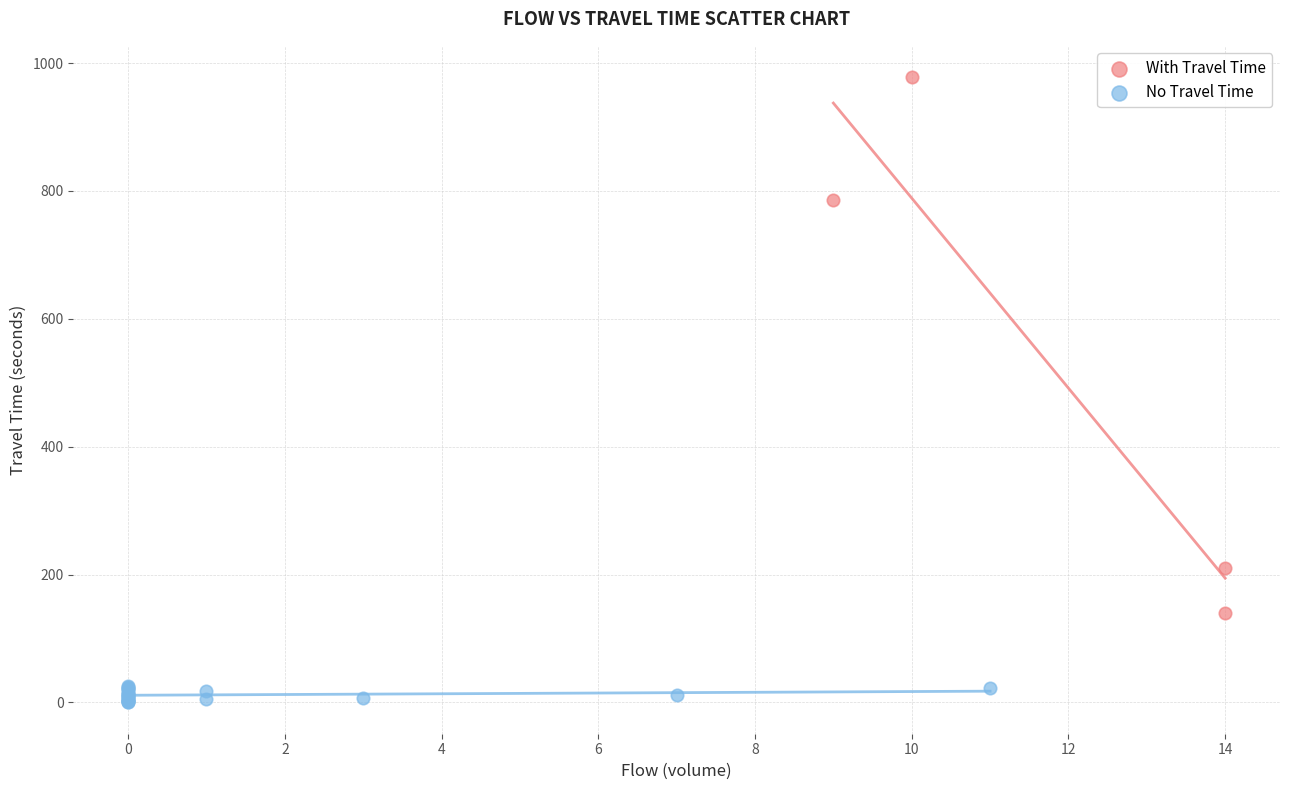

Which series reaches the maximum Y coordinate?

With Travel Time